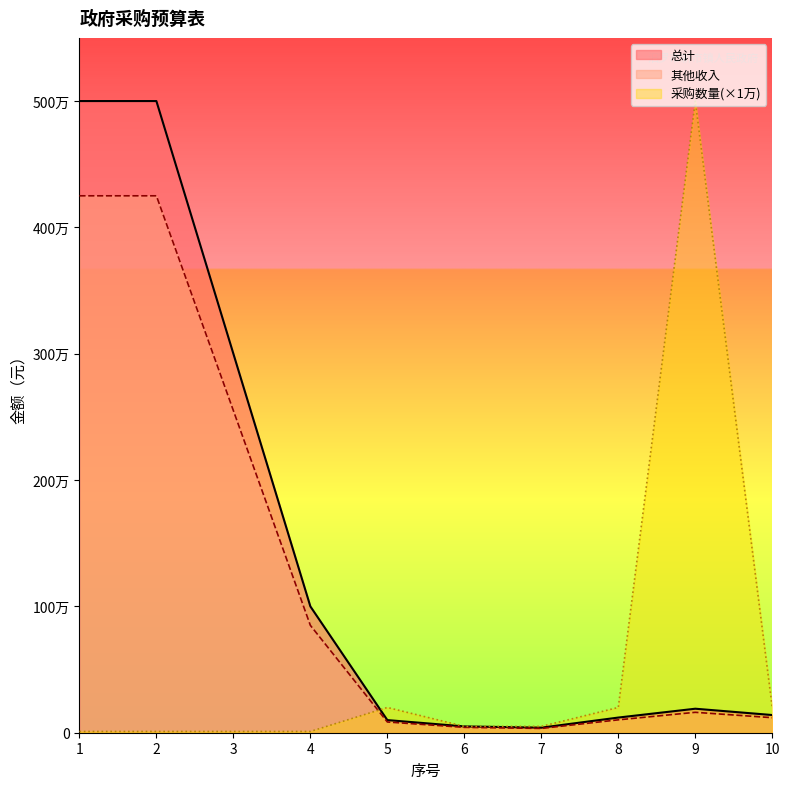

Where is 其他收入 nearest to the value 2142000?

3